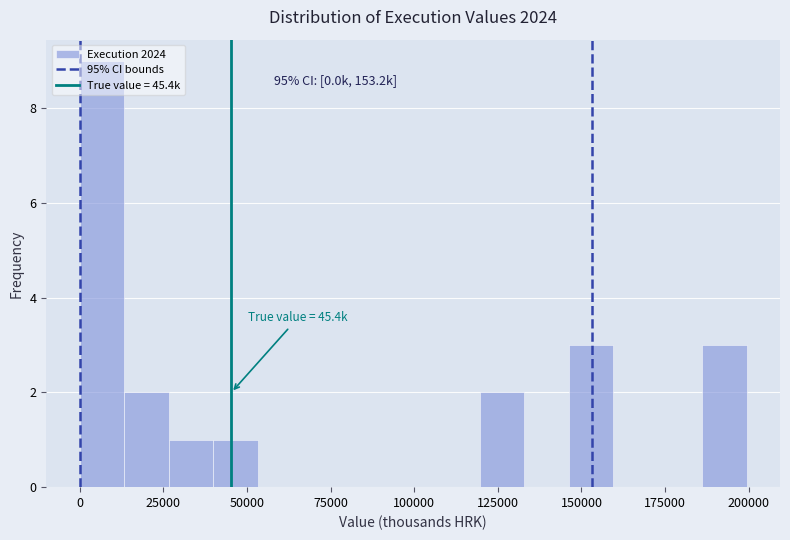

Read against the x-axis, roughly where is the centre of the tallest bar?

5000